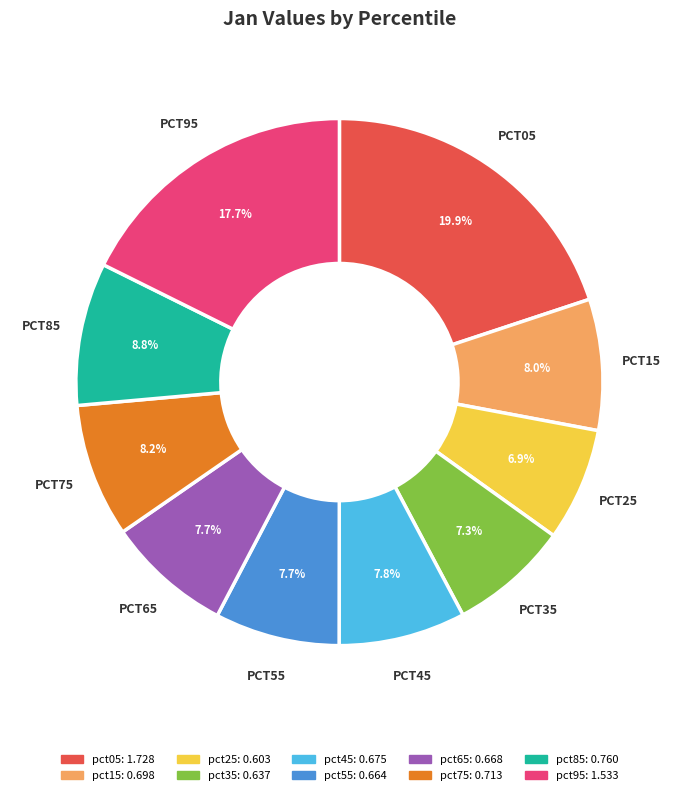

Between pct45 and pct05, which is larger?

pct05